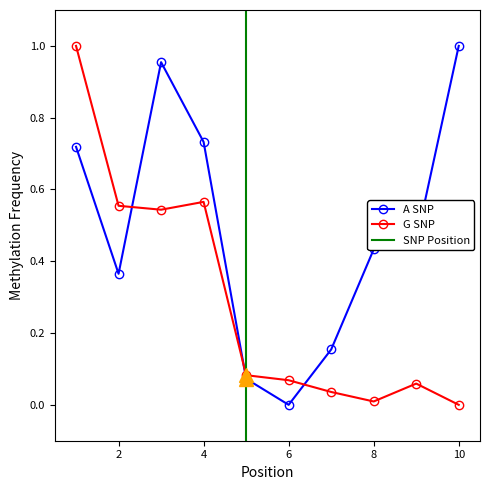

True or false: A SNP has a value of 0.3 at 10.

False